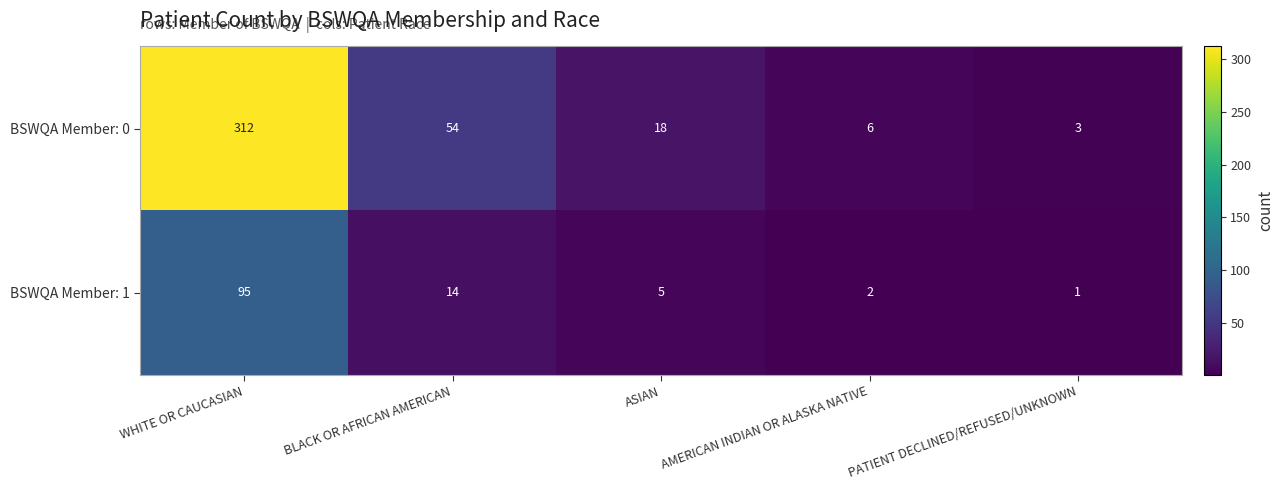

At which label does BSWQA Member: 0 reach its minimum?

PATIENT DECLINED/REFUSED/UNKNOWN